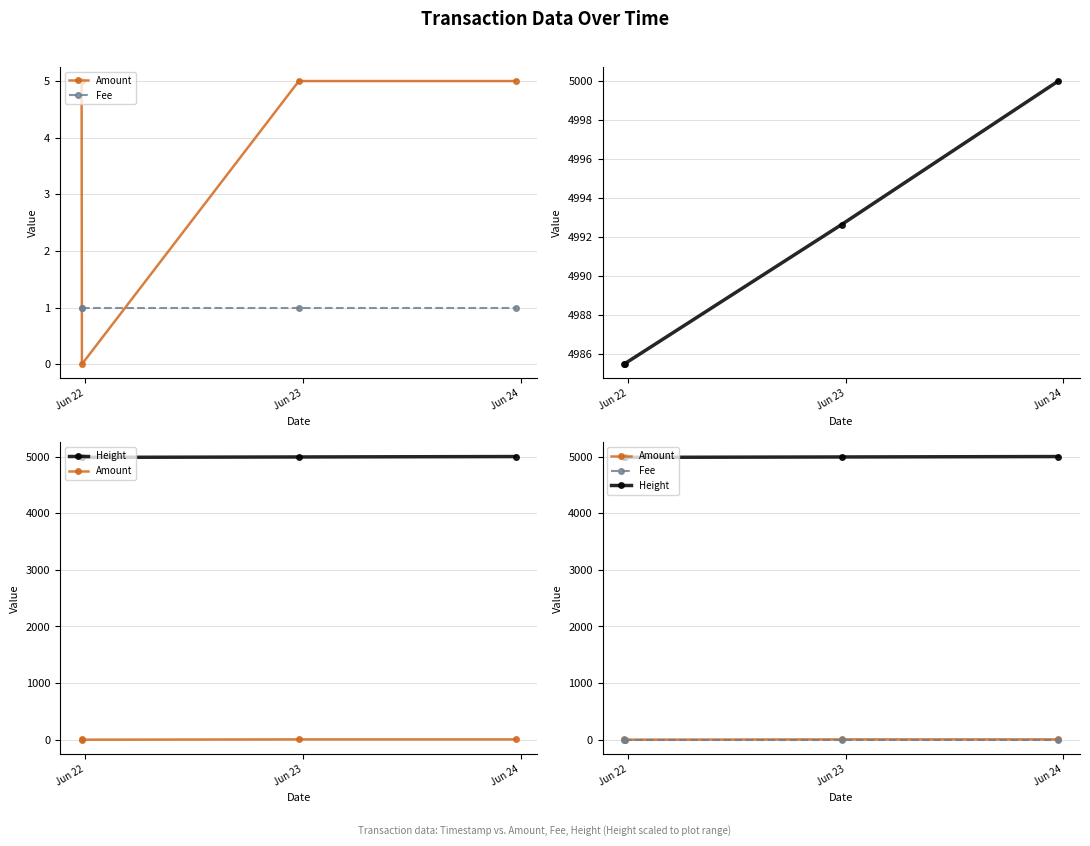

What are all the series names shown in the legend?

Amount, Fee, Height